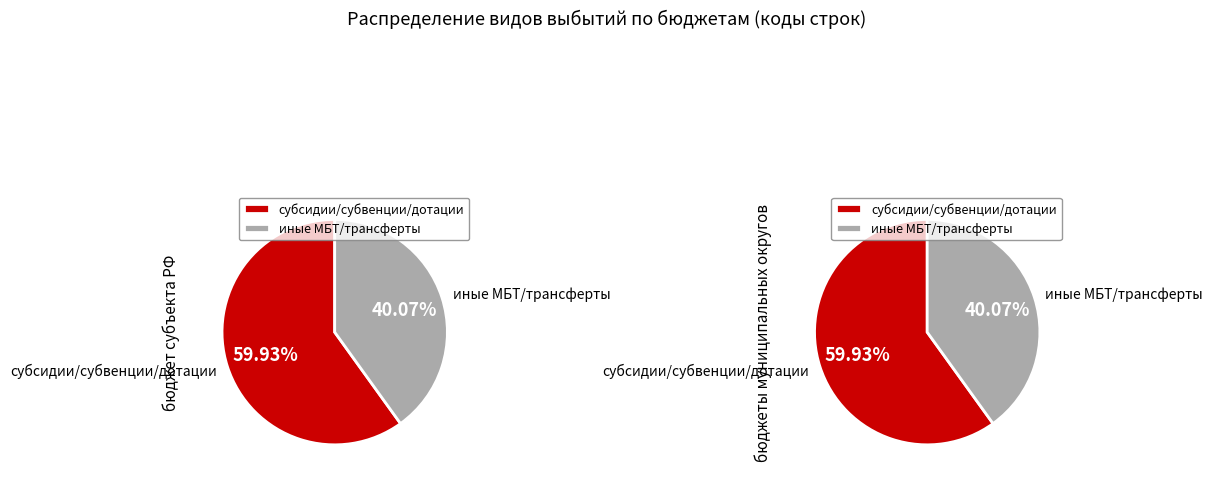

Is субвенции the majority of the pie?

No